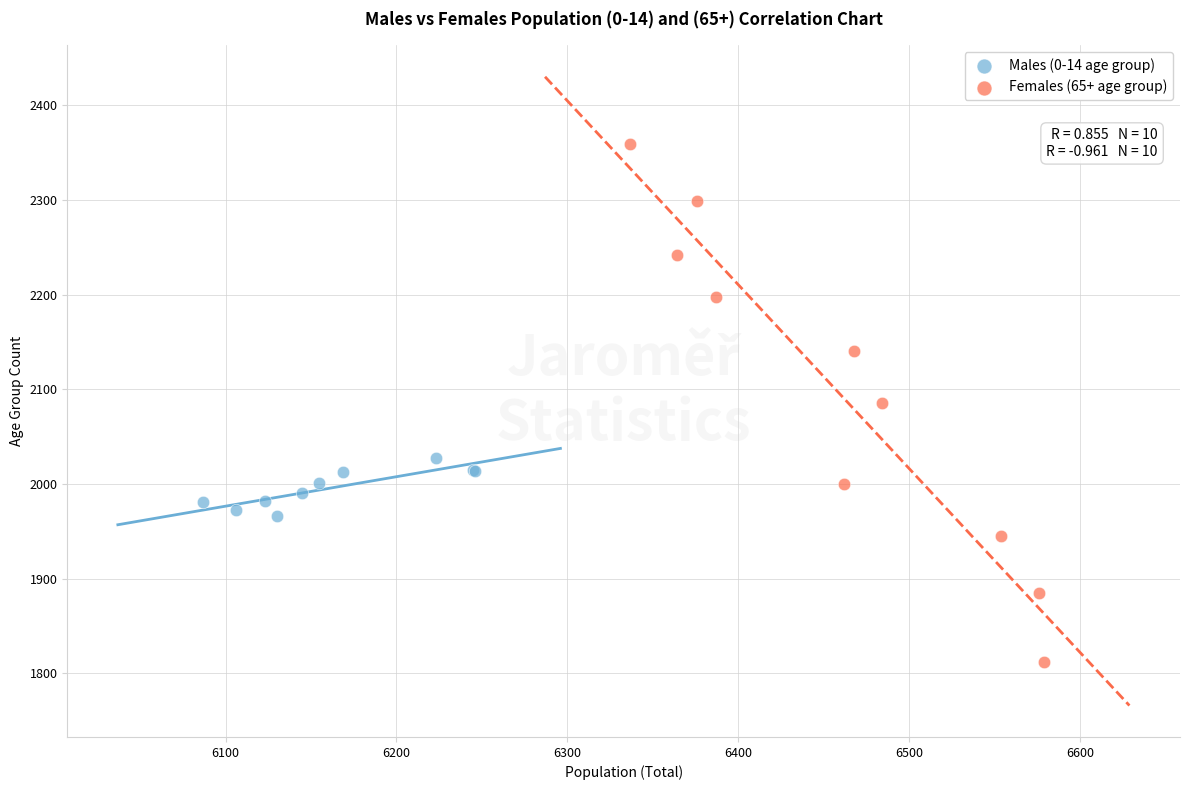

Which series contains the lowest Y value?

Females (65+ age group)